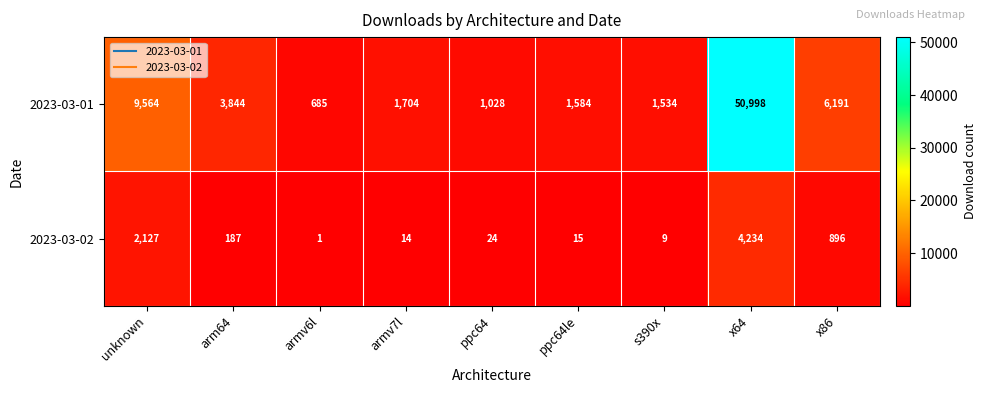

Reading left to right, extract all data points from this chart.

2023-03-01: unknown=9564	arm64=3844	armv6l=685	armv7l=1704	ppc64=1028	ppc64le=1584	s390x=1534	x64=50998	x86=6191
2023-03-02: unknown=2127	arm64=187	armv6l=1	armv7l=14	ppc64=24	ppc64le=15	s390x=9	x64=4234	x86=896